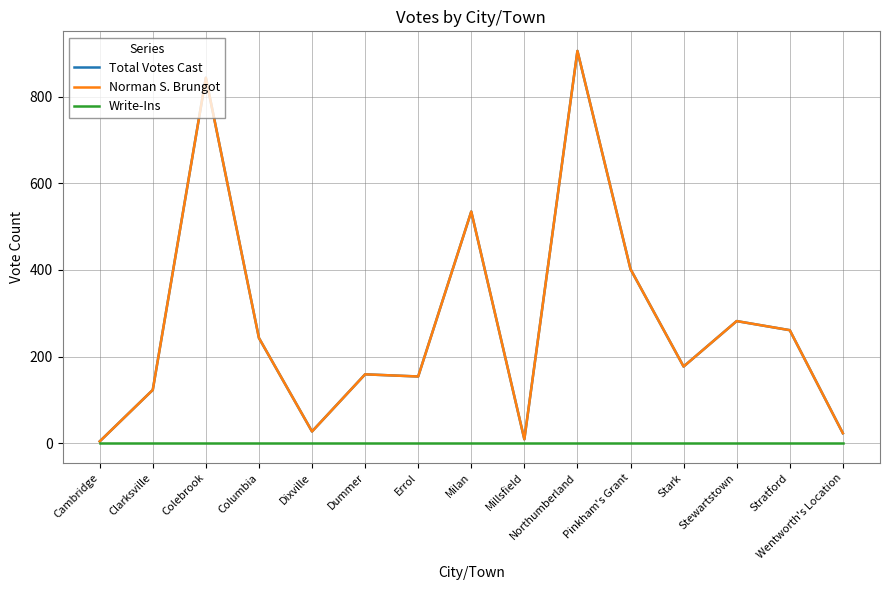

Does the chart have visible grid lines?

Yes